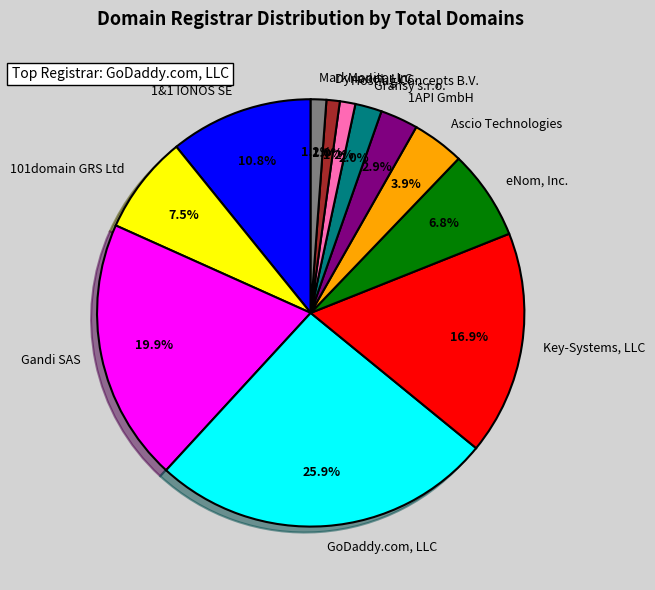

Approximately how many times larger is the value at Key-Systems, LLC compared to 1&1 IONOS SE?

1.6